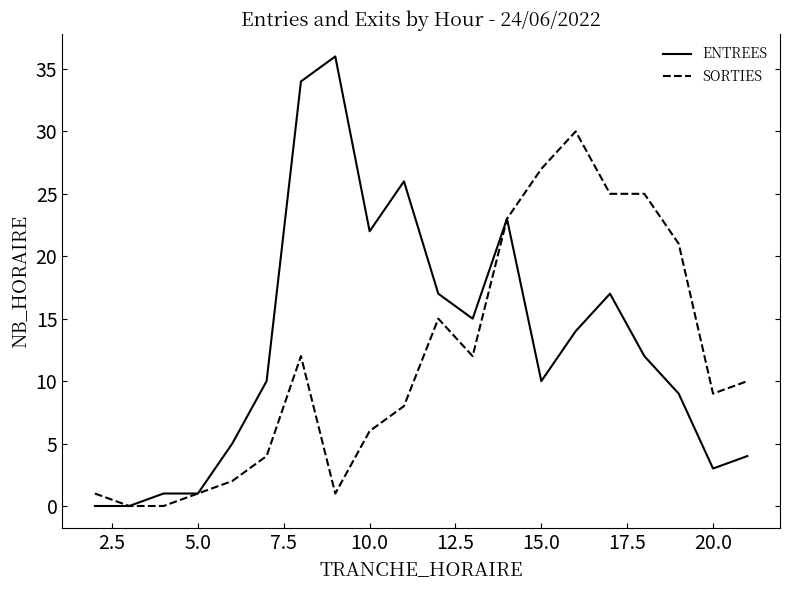

What is the maximum value for ENTREES?

36